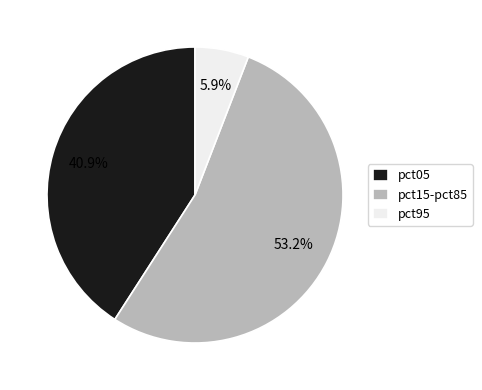

To the nearest percent, what is the average slice percentage?

33%